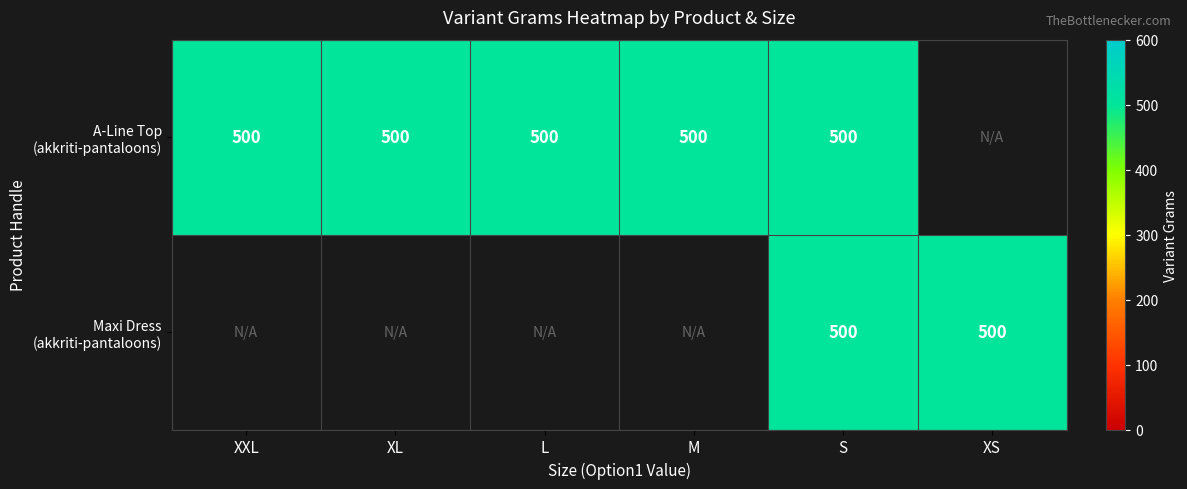

List the series in order of their peak value, highest first.

akkriti-by-pantaloons-womens-viscose-a-line-top, akkriti-by-pantaloons-womens-viscose-maxi-dress